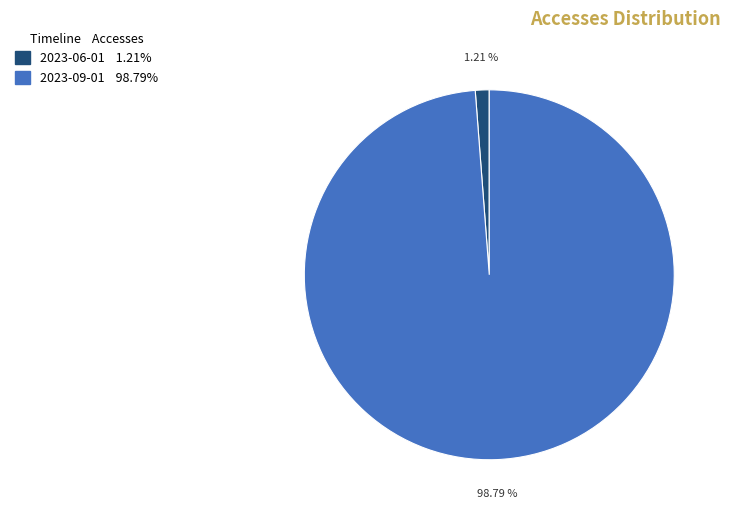

How many segments does this pie chart have?

2